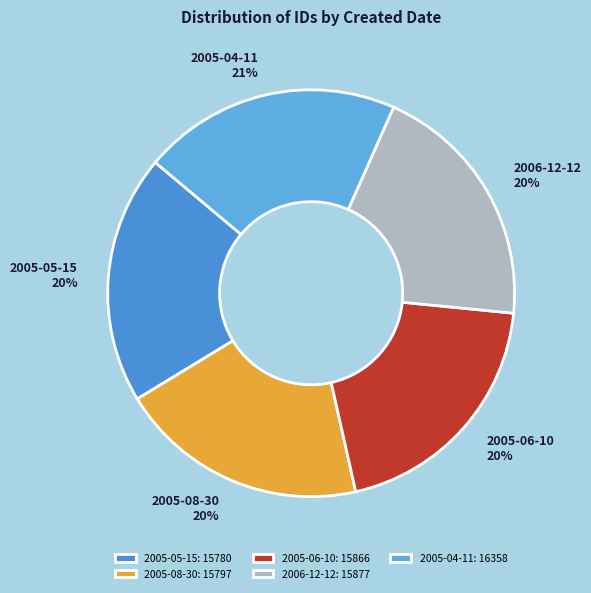

What is the ratio of the value at 2005-06-10 to the value at 2005-08-30?

1.0